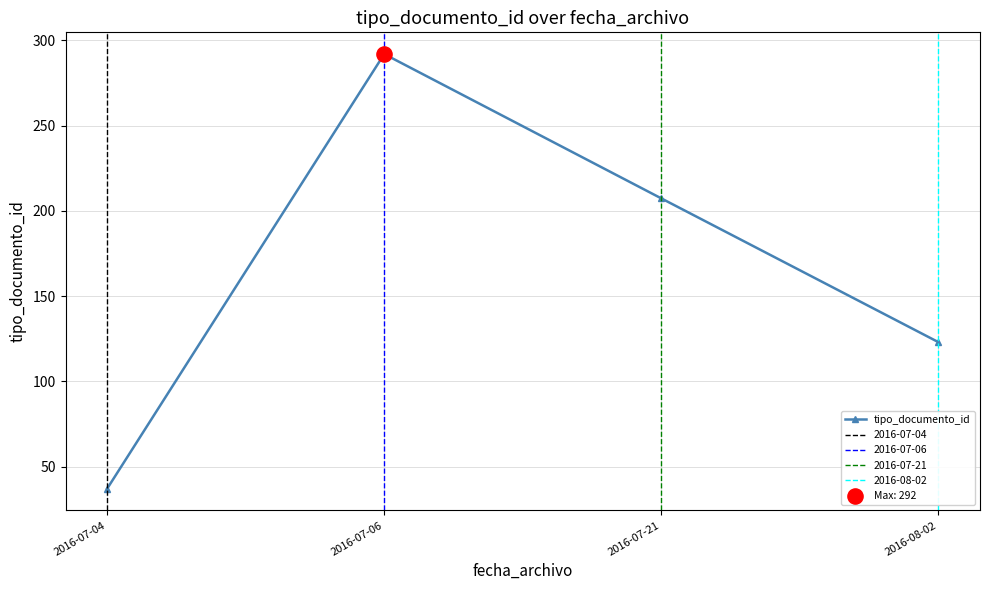

What is the ratio of the value at 2016-07-06 to the value at 2016-07-04?

7.9